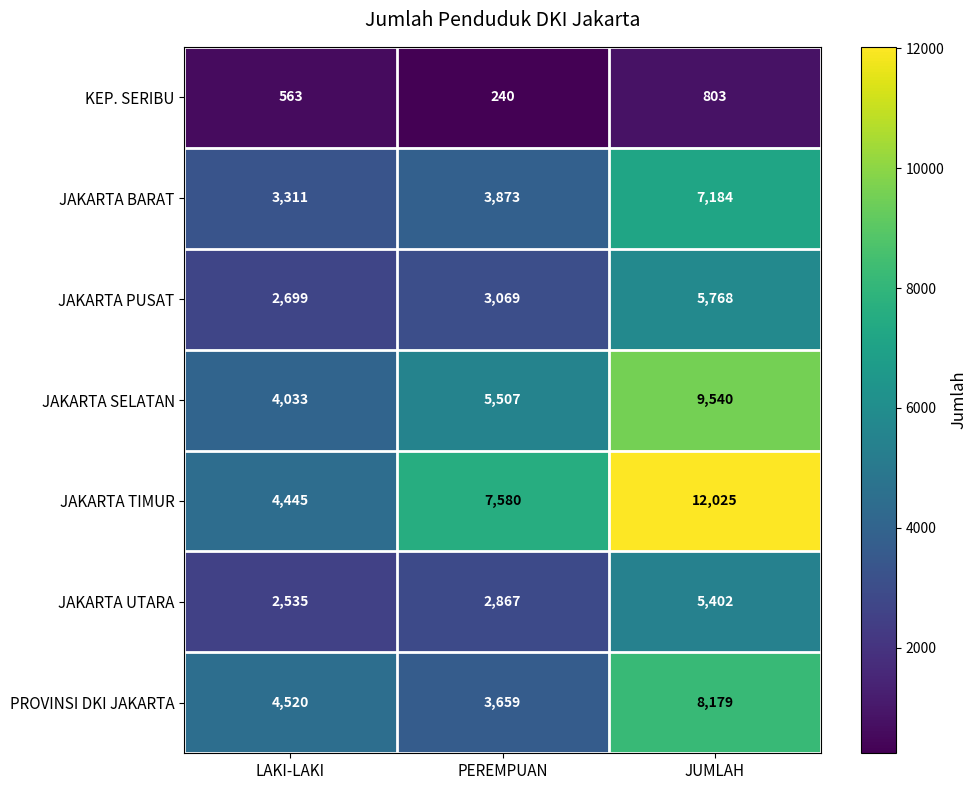

Reading right to left, transcribe all the data shown in this chart.

KEP. SERIBU: JUMLAH=803	PEREMPUAN=240	LAKI-LAKI=563
JAKARTA BARAT: JUMLAH=7184	PEREMPUAN=3873	LAKI-LAKI=3311
JAKARTA PUSAT: JUMLAH=5768	PEREMPUAN=3069	LAKI-LAKI=2699
JAKARTA SELATAN: JUMLAH=9540	PEREMPUAN=5507	LAKI-LAKI=4033
JAKARTA TIMUR: JUMLAH=12025	PEREMPUAN=7580	LAKI-LAKI=4445
JAKARTA UTARA: JUMLAH=5402	PEREMPUAN=2867	LAKI-LAKI=2535
PROVINSI DKI JAKARTA: JUMLAH=8179	PEREMPUAN=3659	LAKI-LAKI=4520